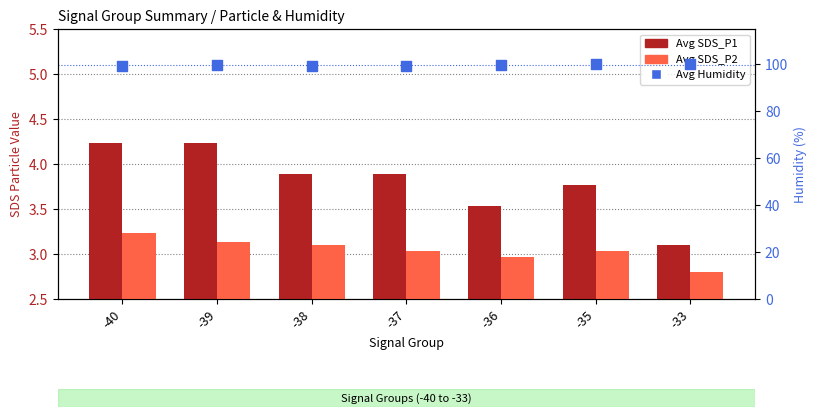

Which series contains the highest Y value?

Avg Humidity